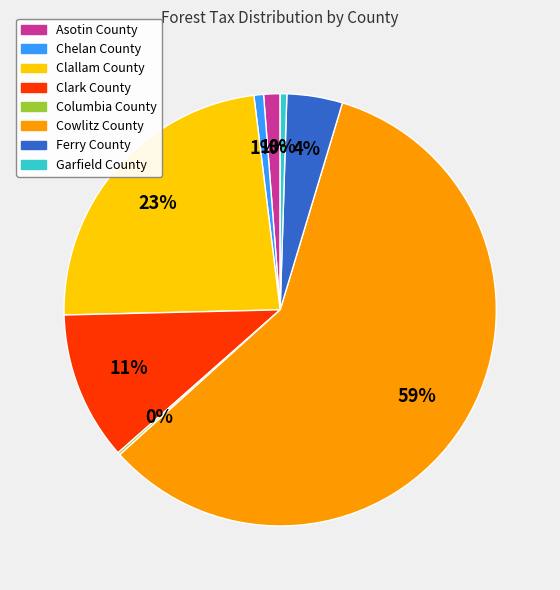

Do Garfield County and Clark County together represent more than half of the pie?

No